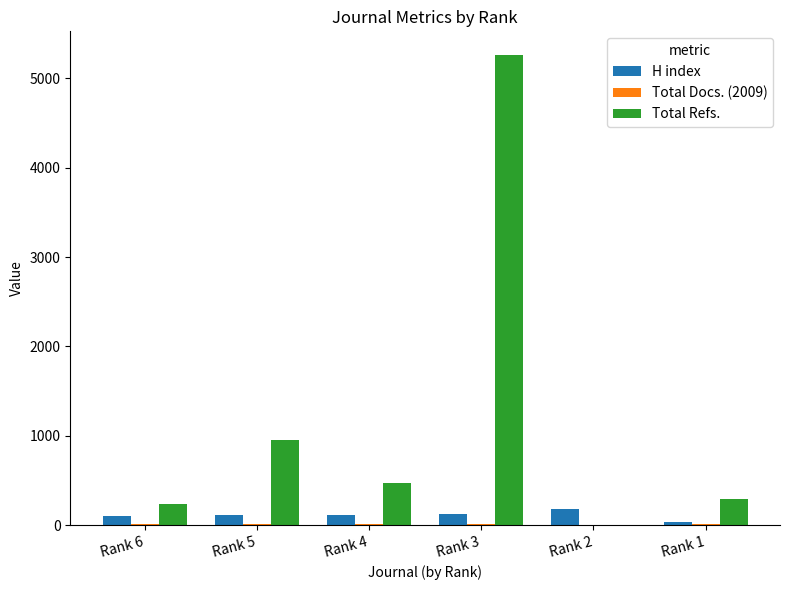

What is the sum of all H index values?

664